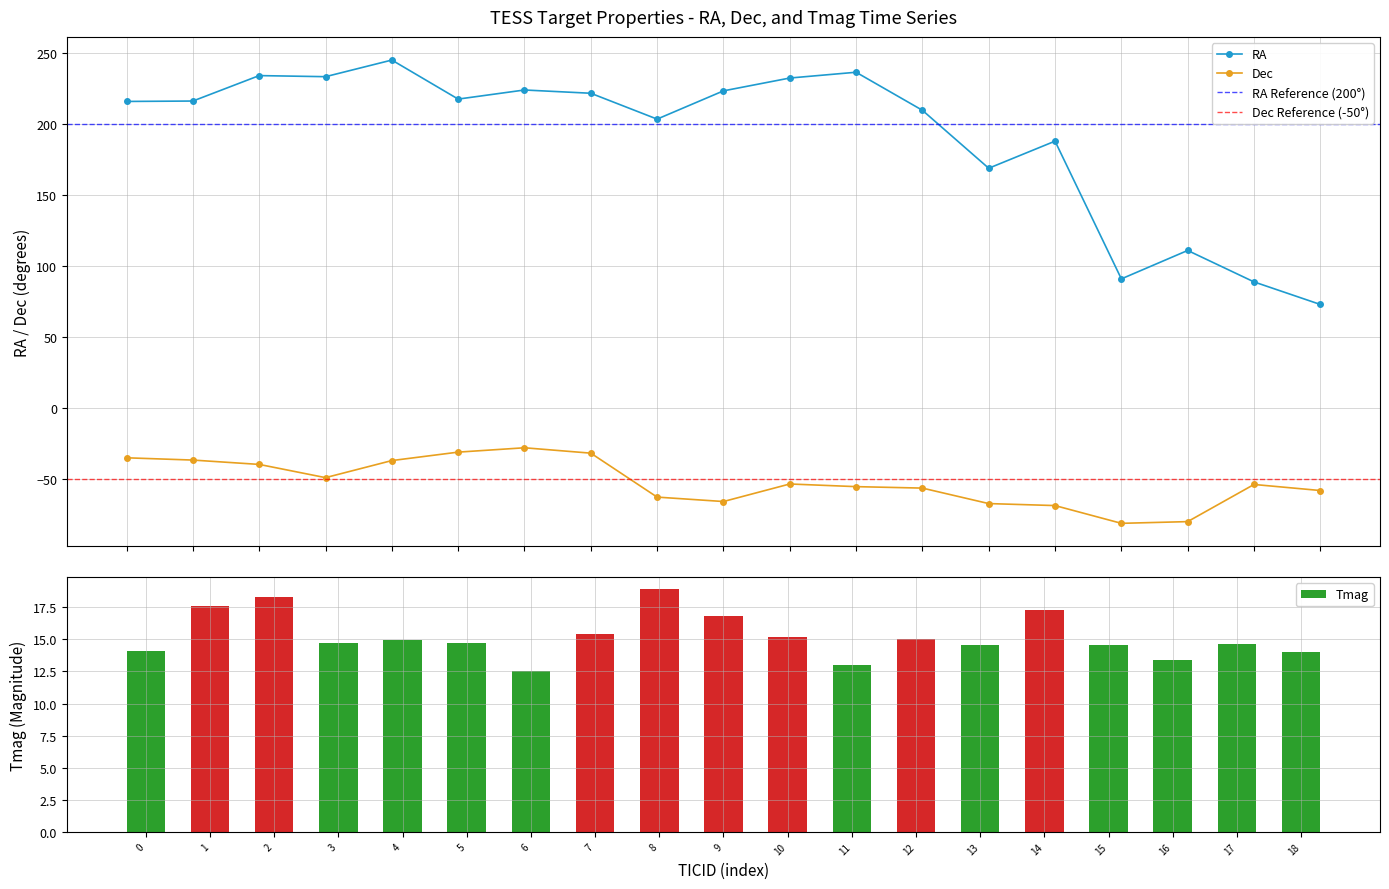

What is the minimum value for Dec?

-81.5